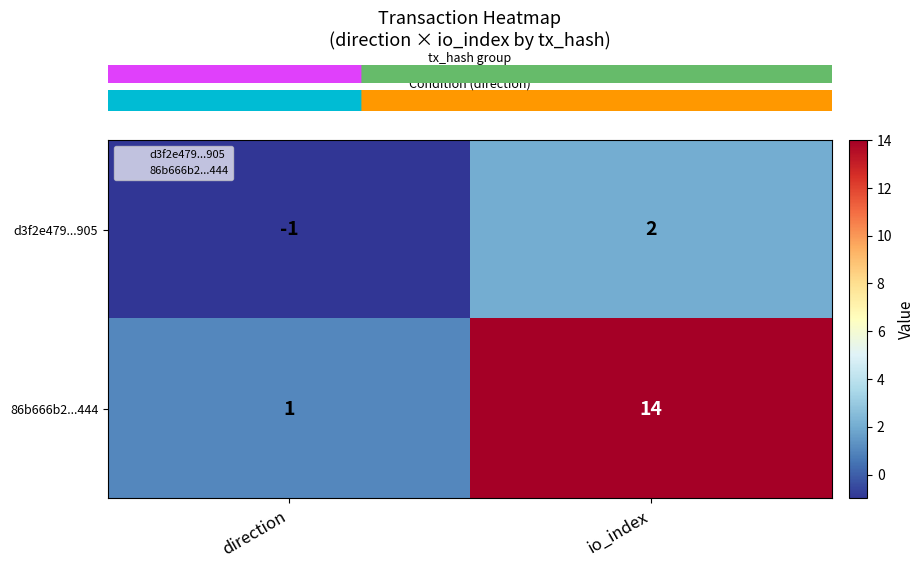

What is the total value across all series at direction?

0